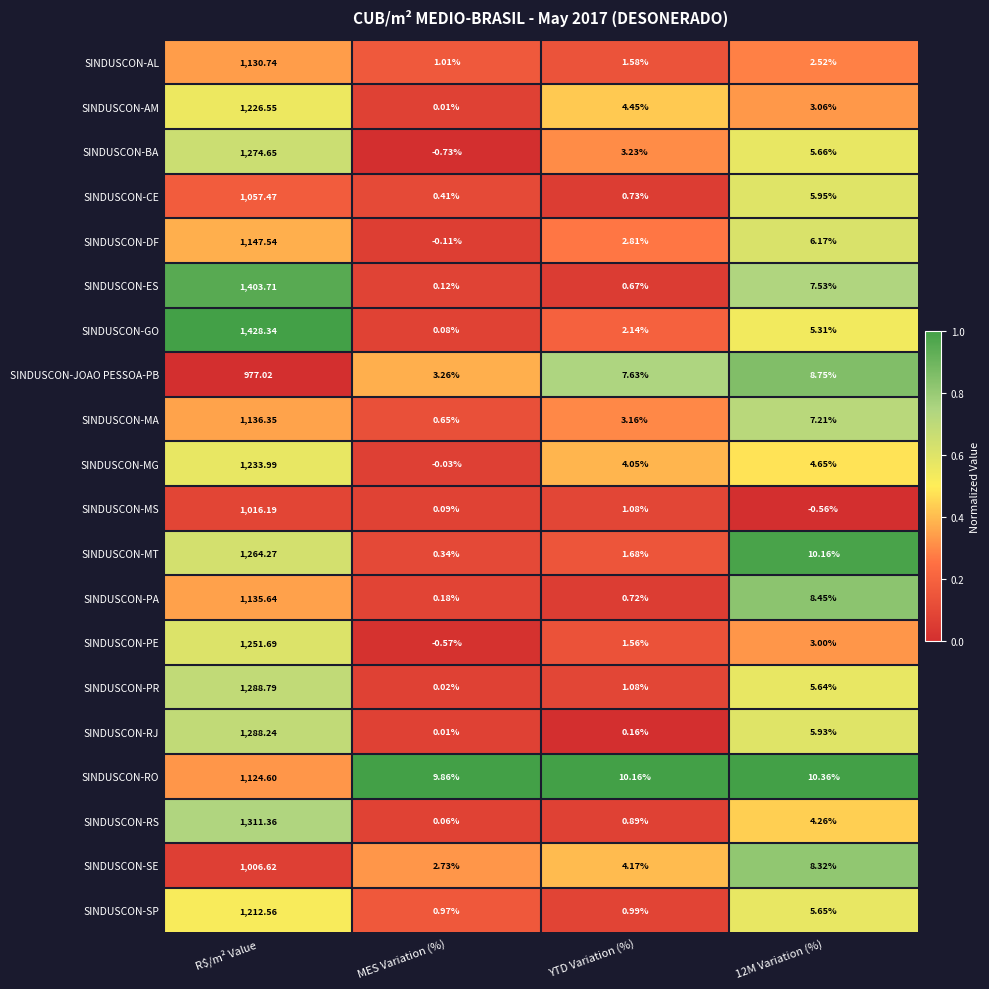

Which label corresponds to the smallest value in the chart?

MES Variation (%)